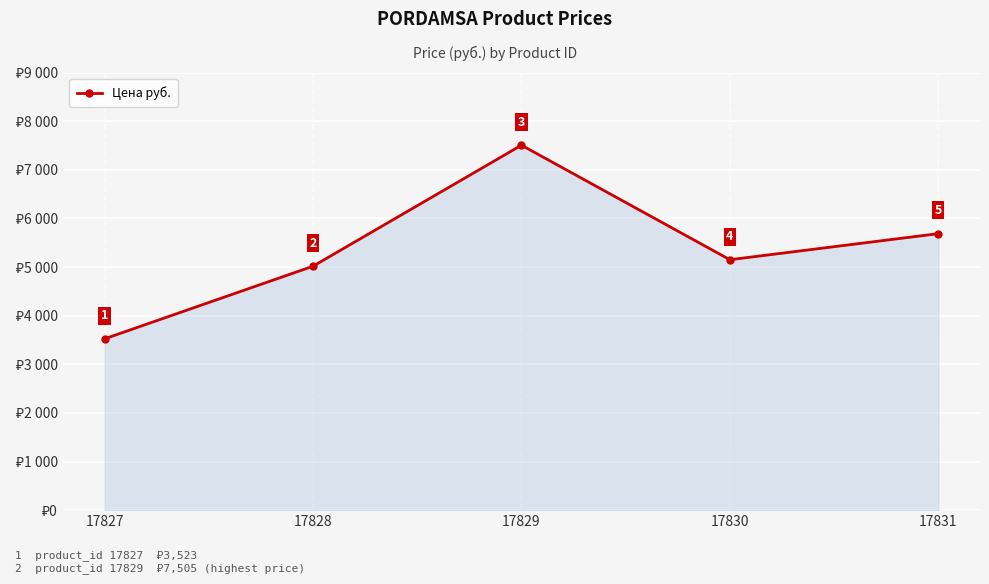

How many lines are shown in the chart?

1